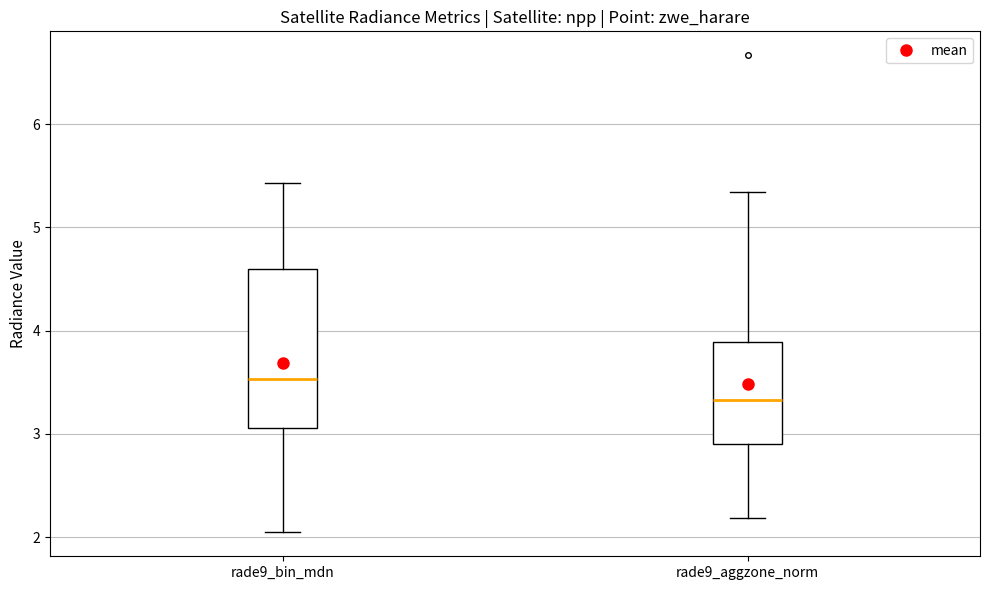

Reading left to right, read every box against the y-axis: the position of its median line, the range the box covers, and the ends of its whiskers. The values are not printed on the chart, so give them approximately, as read against the axis.

rade9_bin_mdn: median 3.5, box 3.1 to 4.6, whiskers 2.0 to 5.4
rade9_aggzone_norm: median 3.3, box 2.9 to 3.9, whiskers 2.2 to 5.3